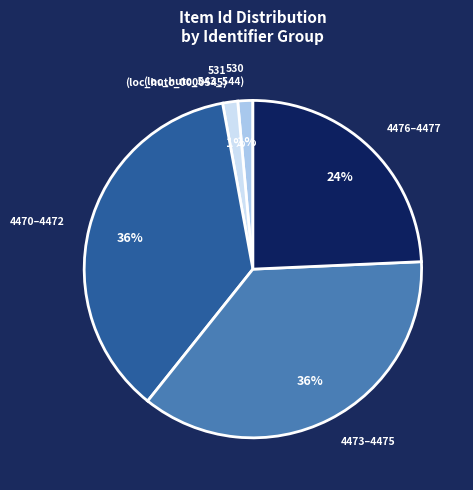

How many slices are in this pie chart?

5